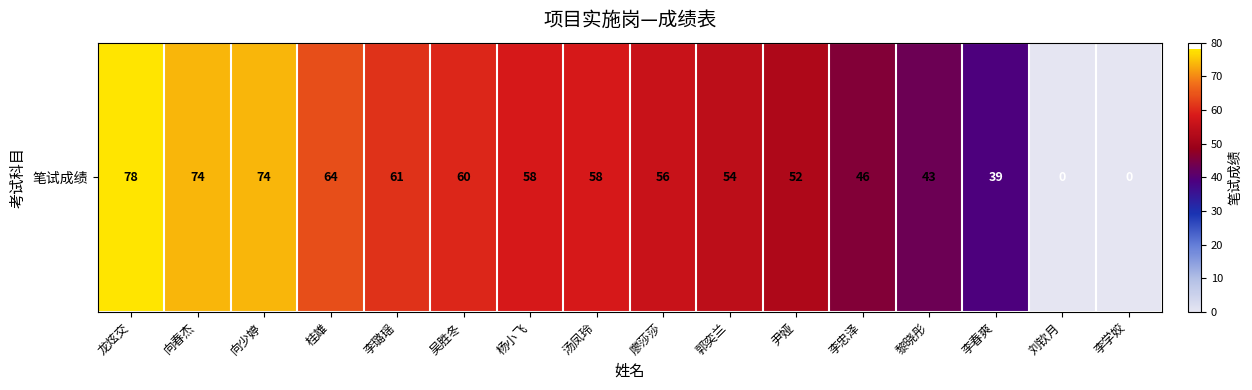

Rank the categories by value from lowest to highest.

刘钦月, 李学姣, 李春爽, 黎晓彤, 李忠泽, 尹娅, 郭奕兰, 廖莎莎, 杨小飞, 汤凤玲, 吴胜冬, 李璐瑶, 桂雄, 向春杰, 向少婷, 龙炫交